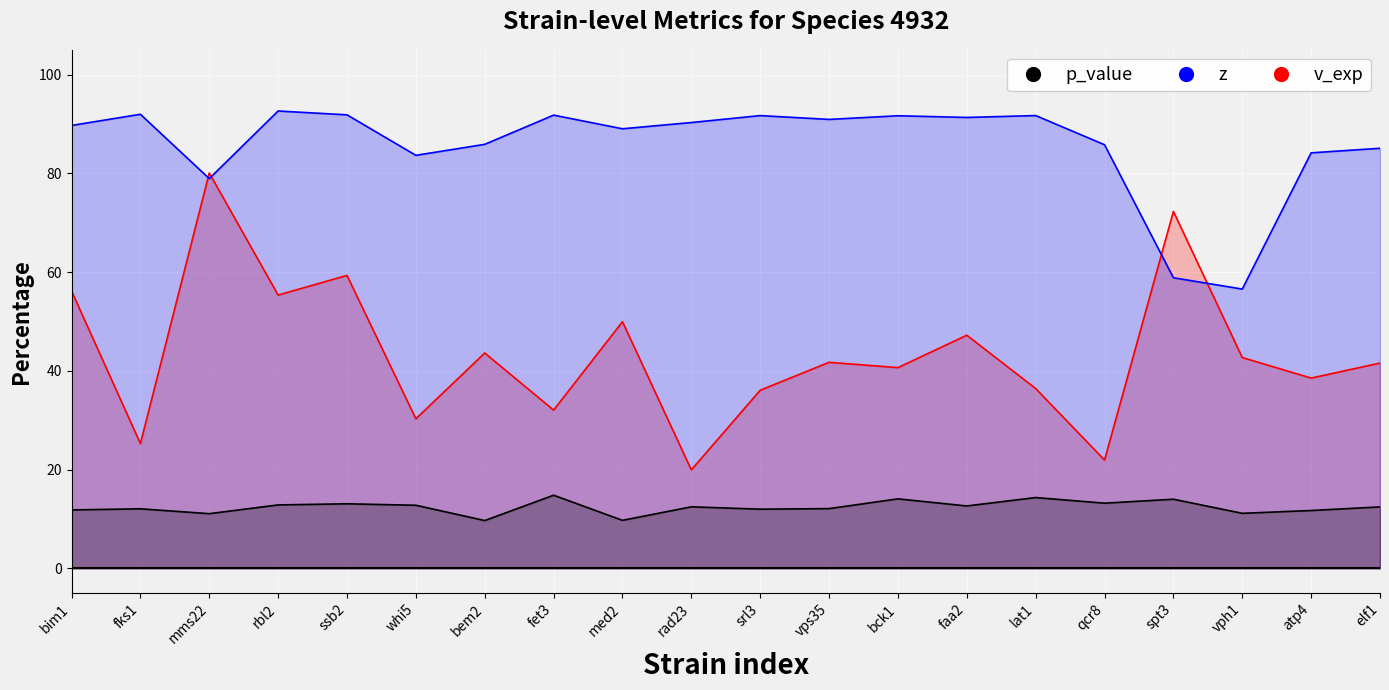

The value of p_value at mms22 is 80.1. True or false?

True